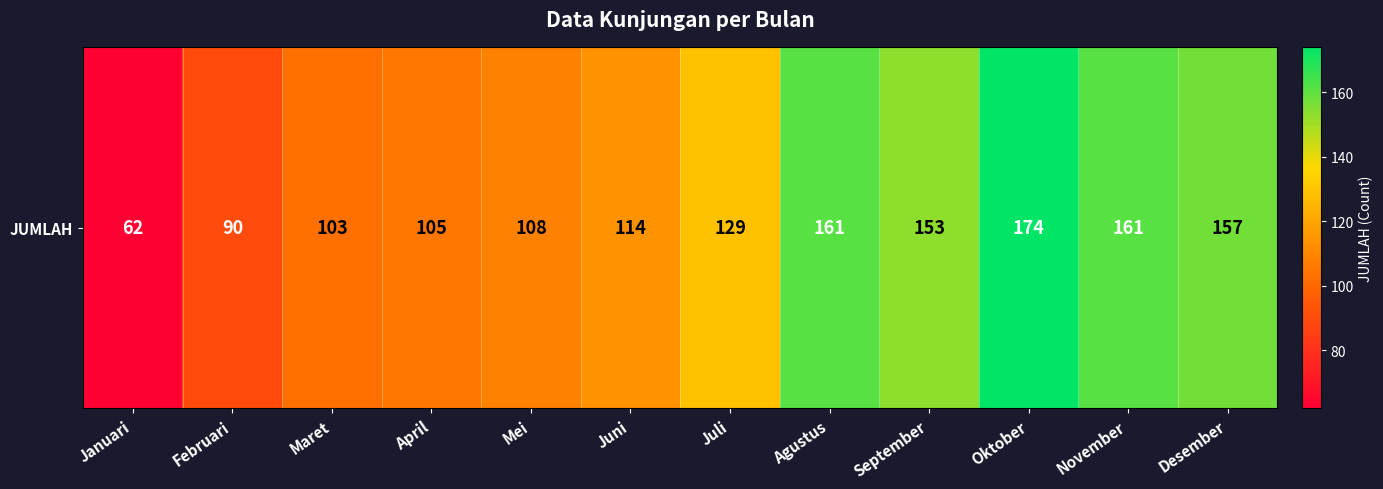

Reading left to right, transcribe all the data shown in this chart.

Januari=62	Februari=90	Maret=103	April=105	Mei=108	Juni=114	Juli=129	Agustus=161	September=153	Oktober=174	November=161	Desember=157